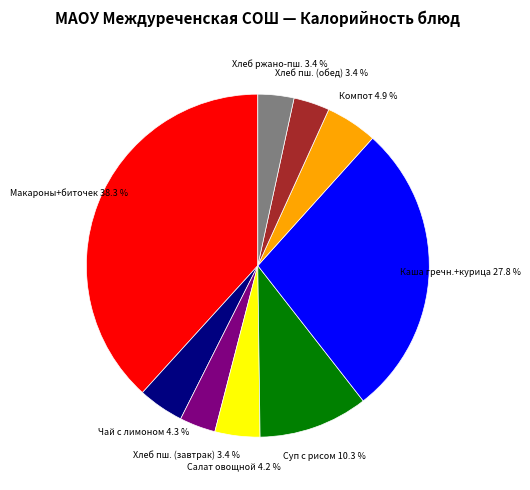

How many segments does this pie chart have?

9